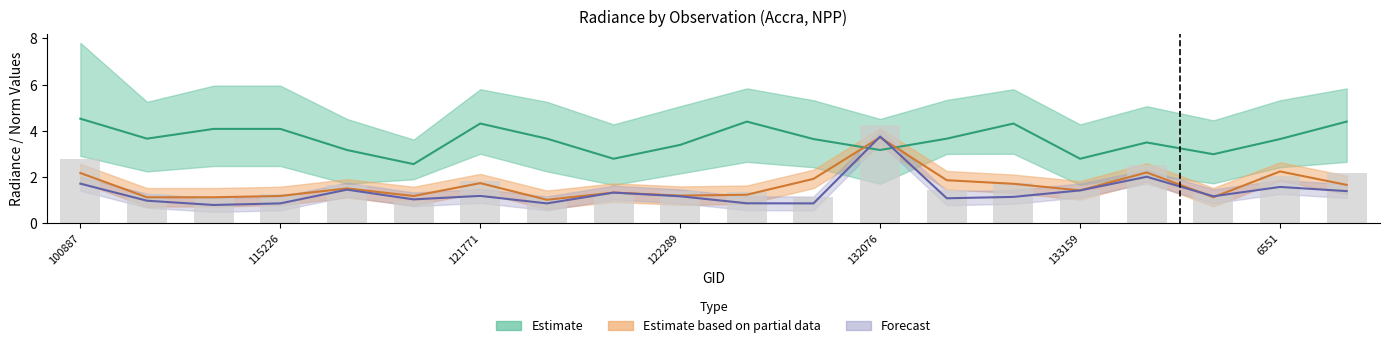

What position from the left is 7?

8